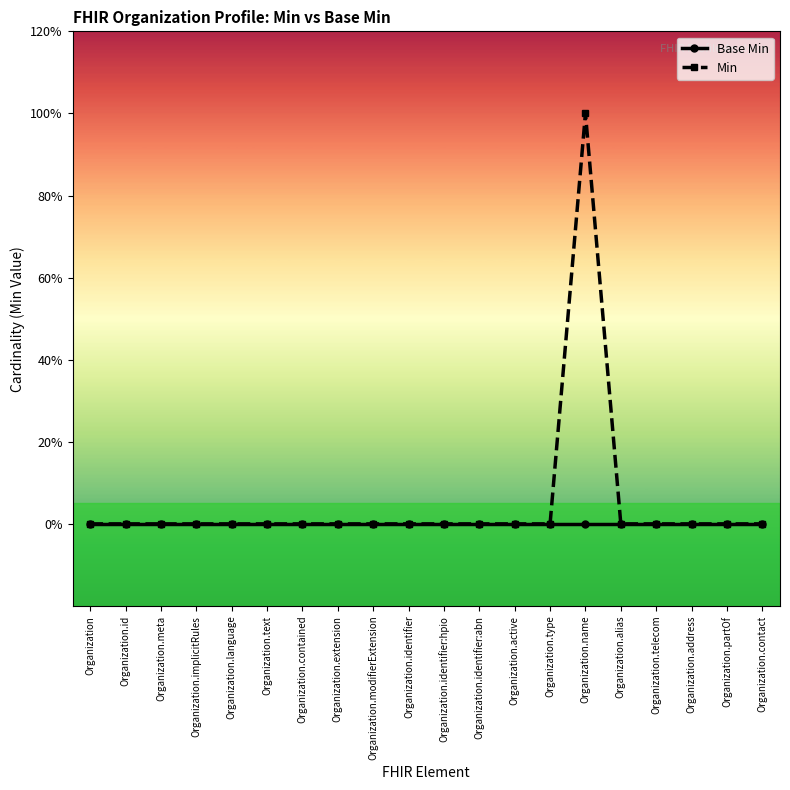

What position from the right is Organization.implicitRules?

17